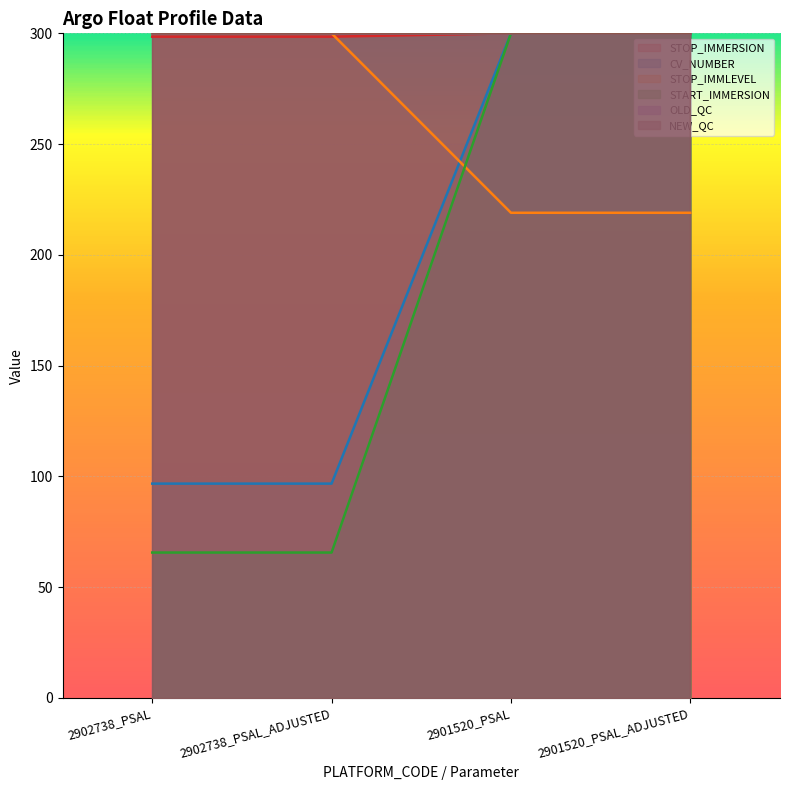

How many data points does each series have?

4